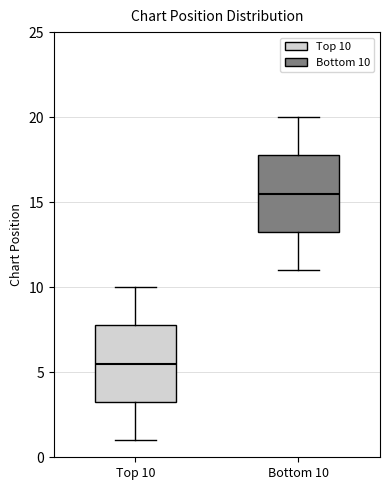

Which box's median line is the highest?

Bottom 10